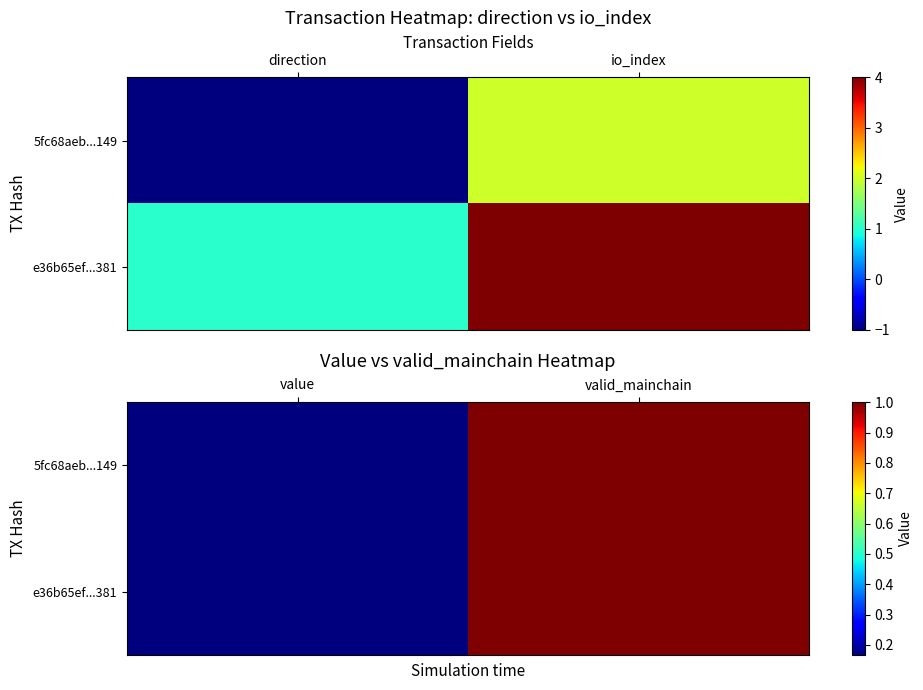

What is the average value of the e36b65ef...381 series?

0.6